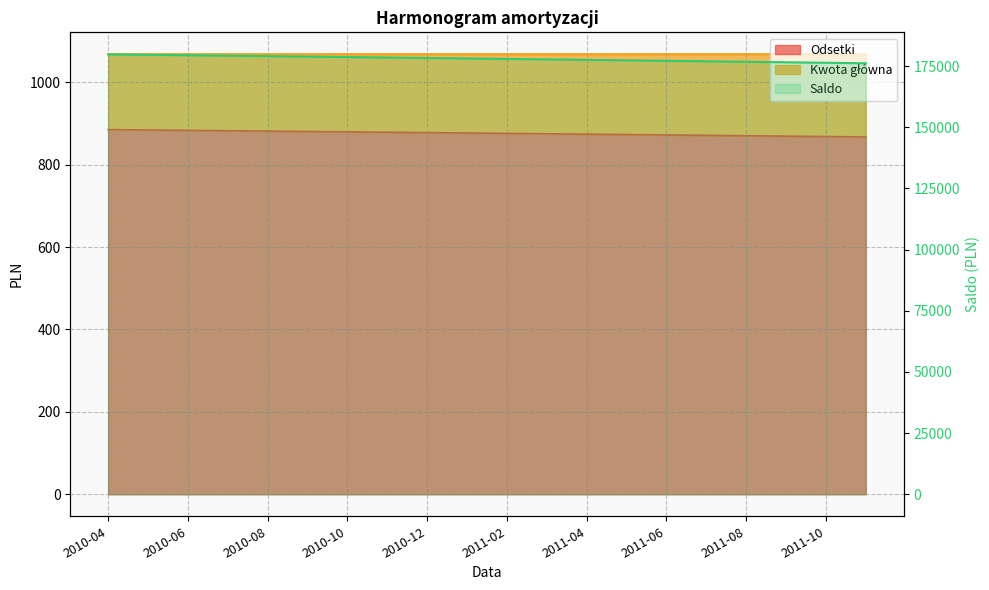

What position from the left is 15?

16